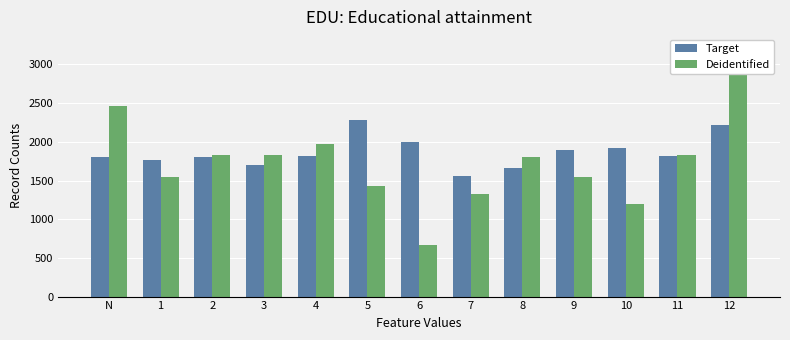

What is the total value across all series at 9?

3450